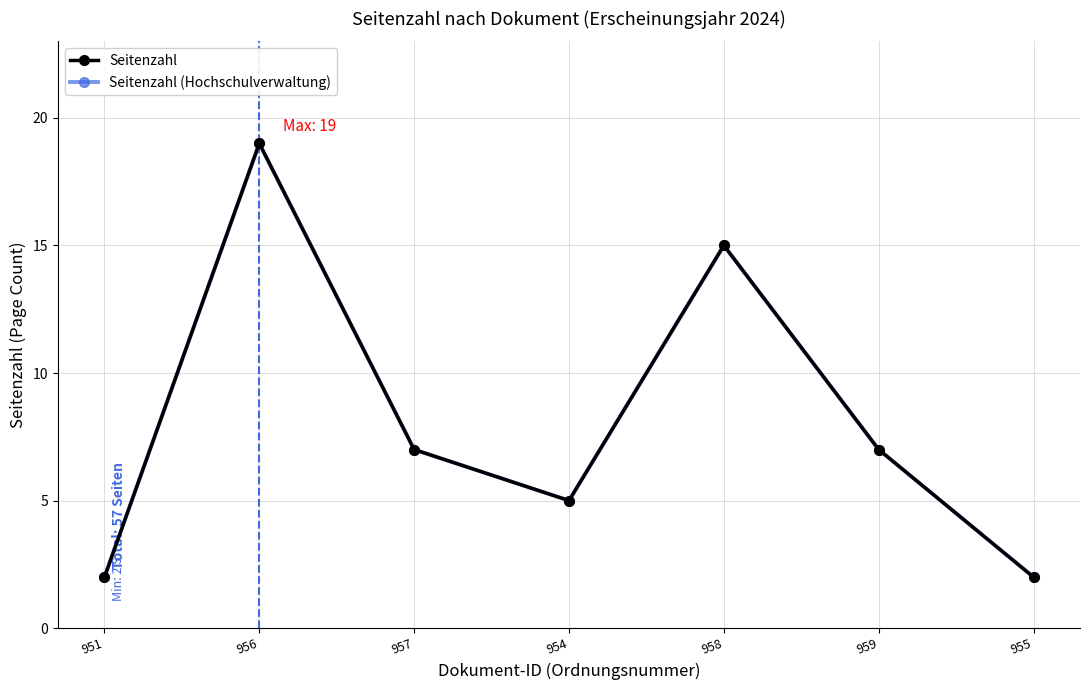

How many Seitenzahl (Hochschulverwaltung) values are between 2 and 15?

6